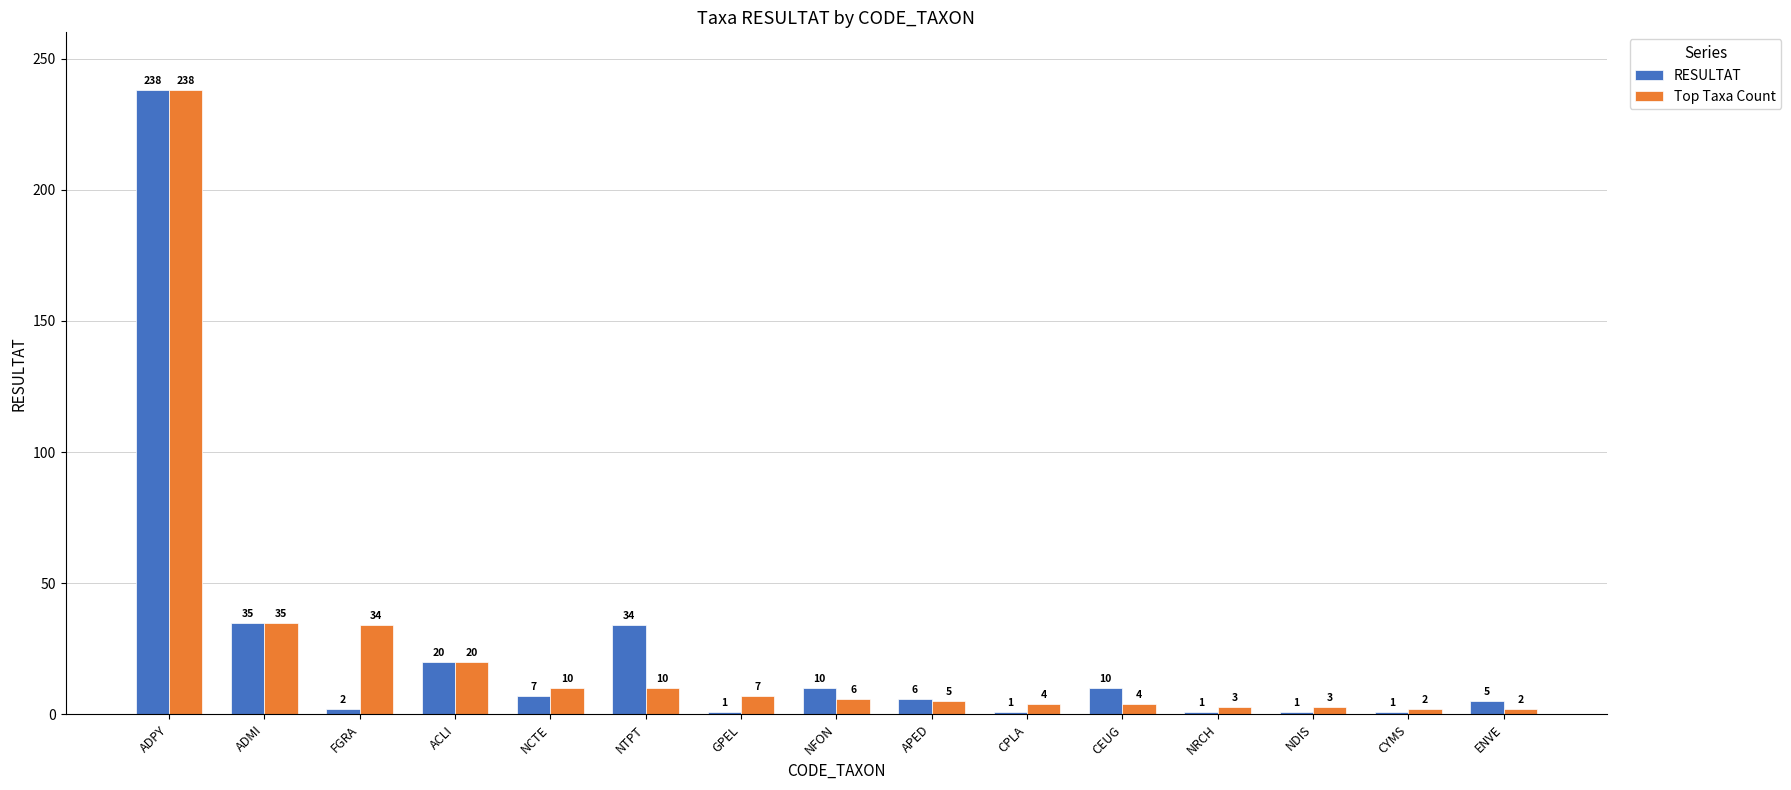

What is the minimum value for Top Taxa Count?

2